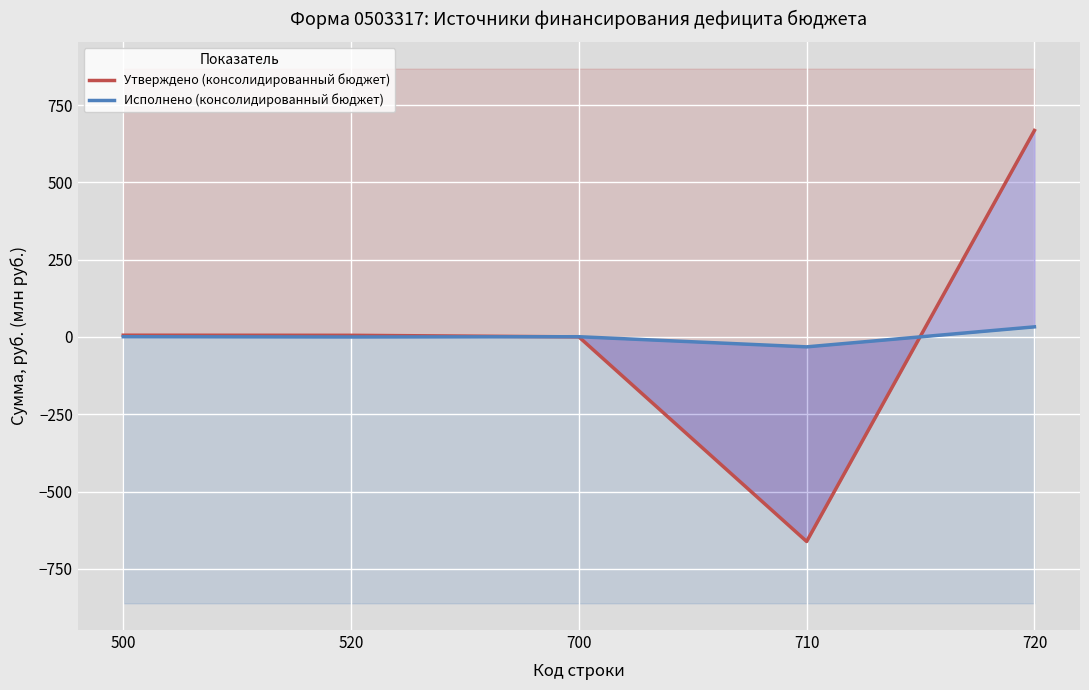

At how many categories does at least one series exceed 199?

1